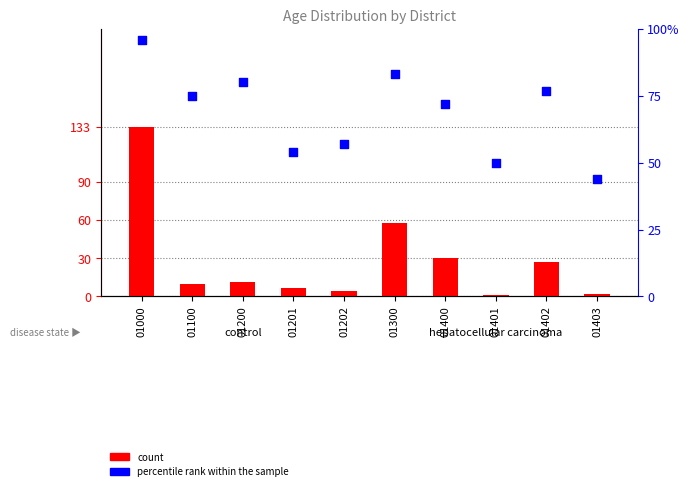

At how many categories does at least one series exceed 104?

1